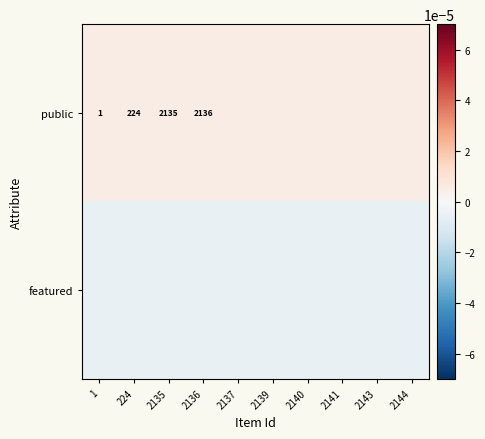

List the series in order of their overall mean, lowest first.

featured, public